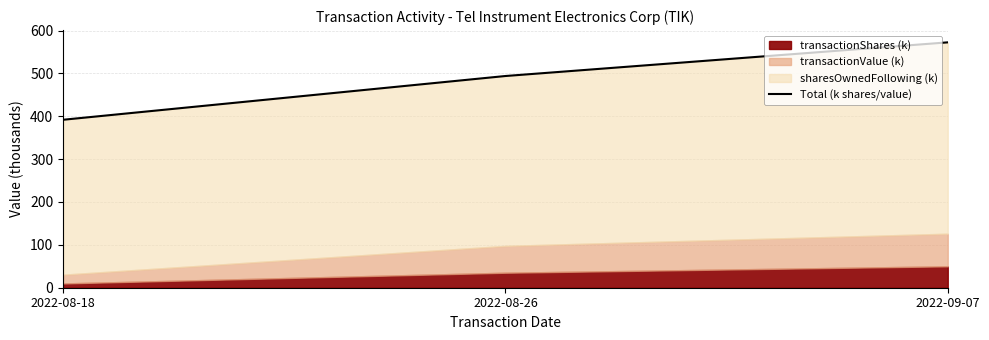

How many categories are shown in the chart?

3